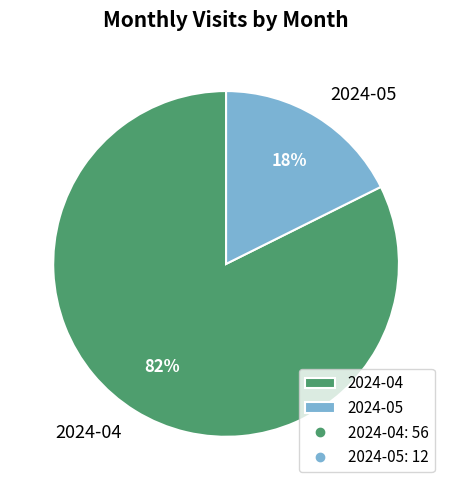

True or false: 2024-05 accounts for 10% of the total.

False